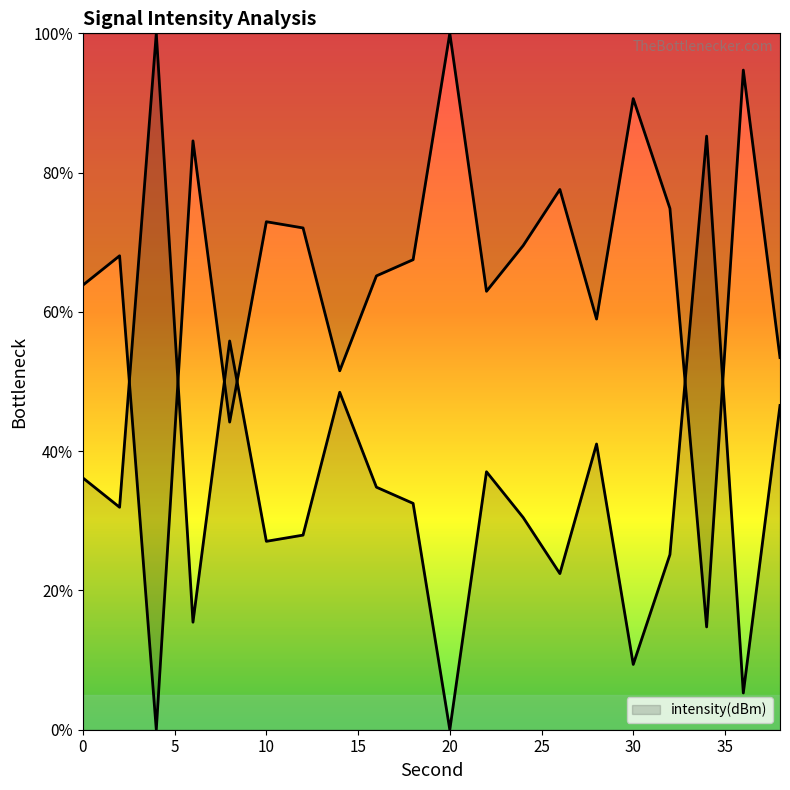

What is the ratio of the value at 24 to the value at 22?

0.8